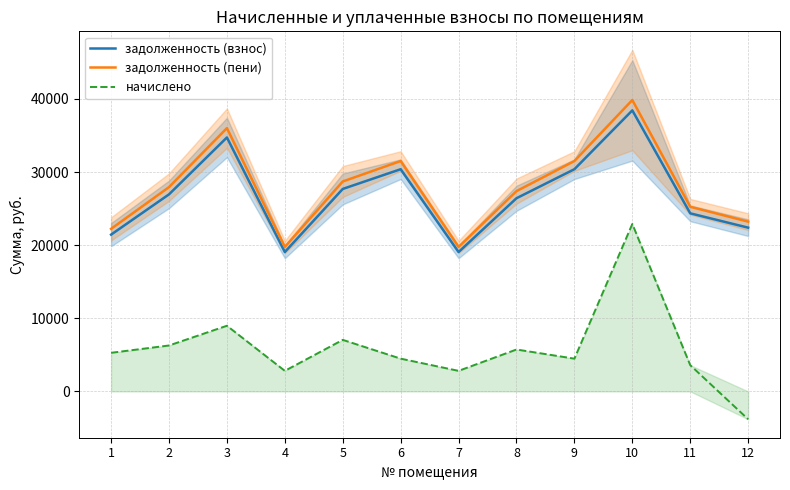

Which series has the largest total across all categories?

задолженность (пени)